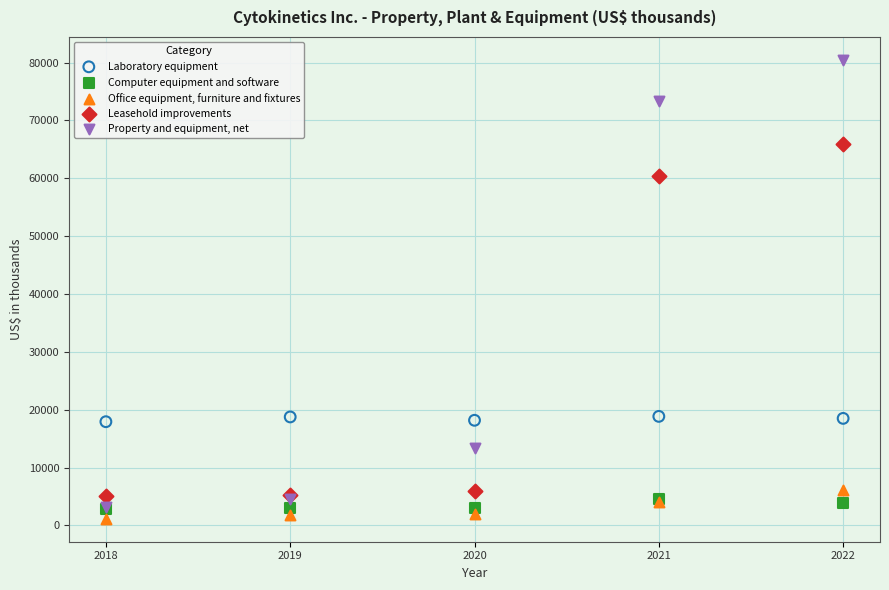

What are all the series names shown in the legend?

Laboratory equipment, Computer equipment and software, Office equipment, furniture and fixtures, Leasehold improvements, Property and equipment, net